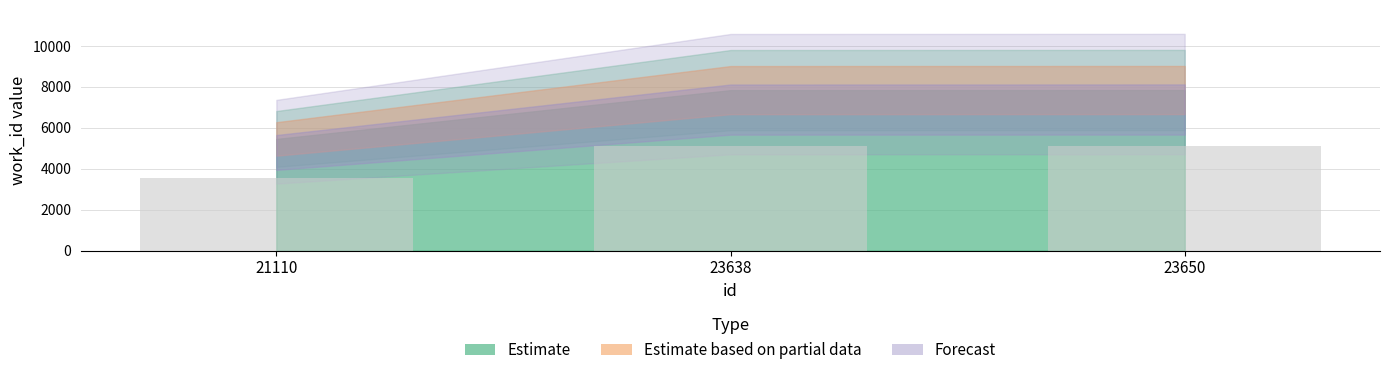

Is it true that the value at 21110 is 5421.5?

False